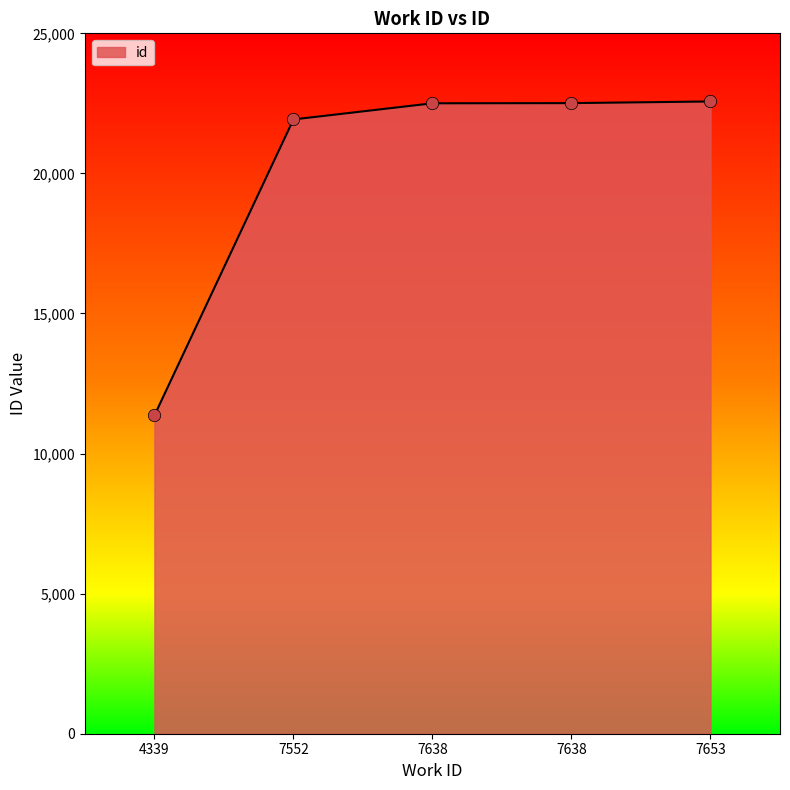

What is the ratio of the value at 7653 to the value at 7552?

1.0